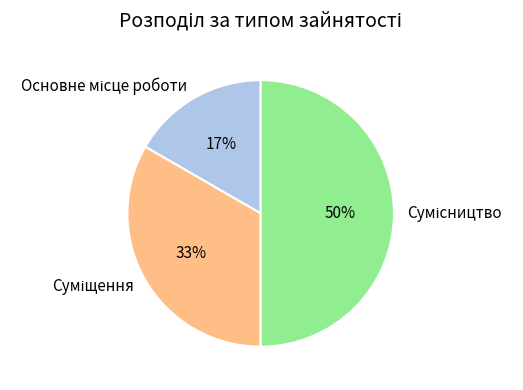

To the nearest percent, what is the average slice percentage?

33%